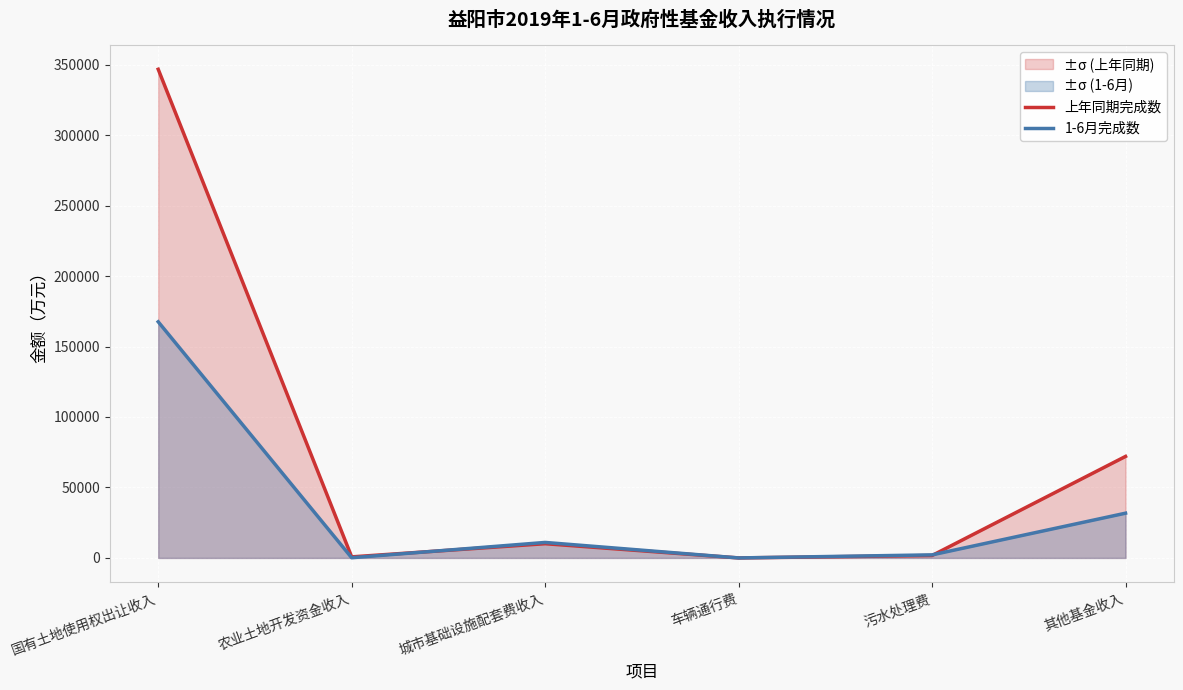

What is the value of the 上年同期完成数 point at the 4th from the left?

2